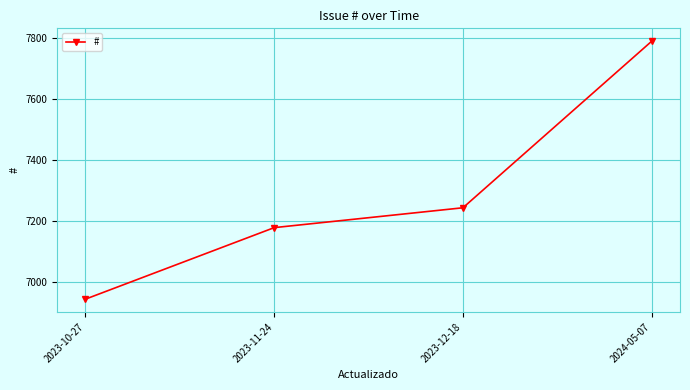

How many data points are less than 7244?

2